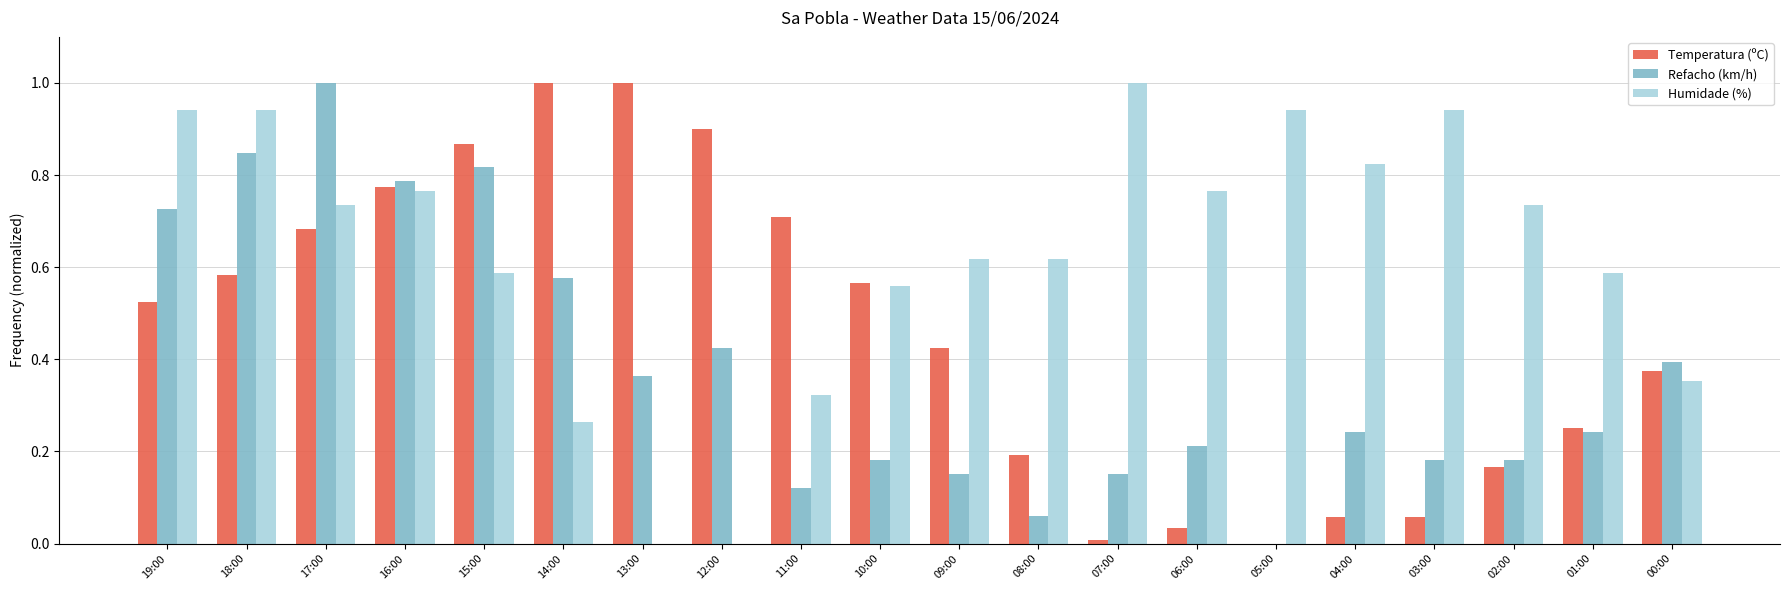

Does the chart contain stacked bars?

No